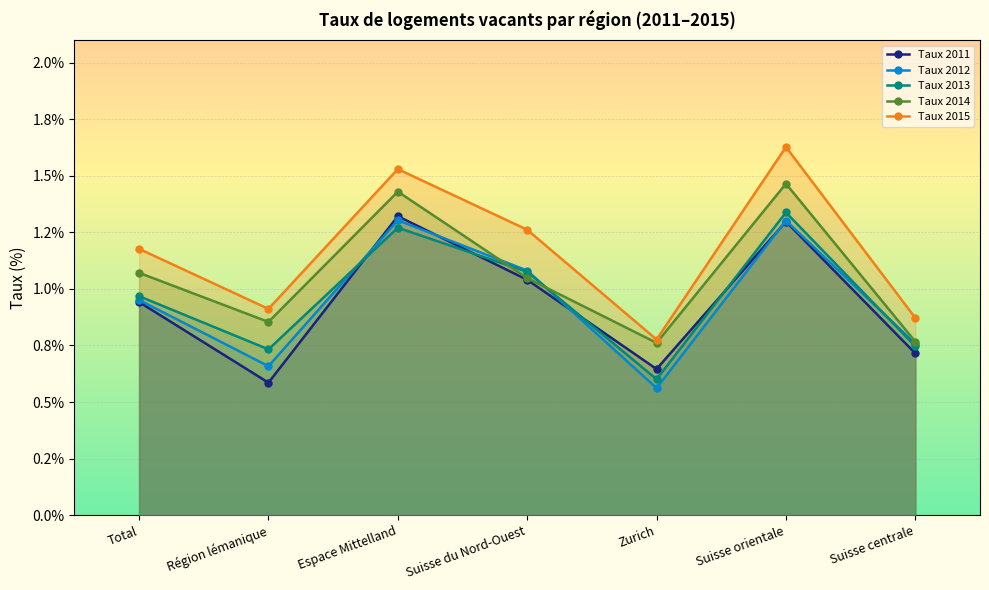

At how many categories does at least one series exceed 1?

4